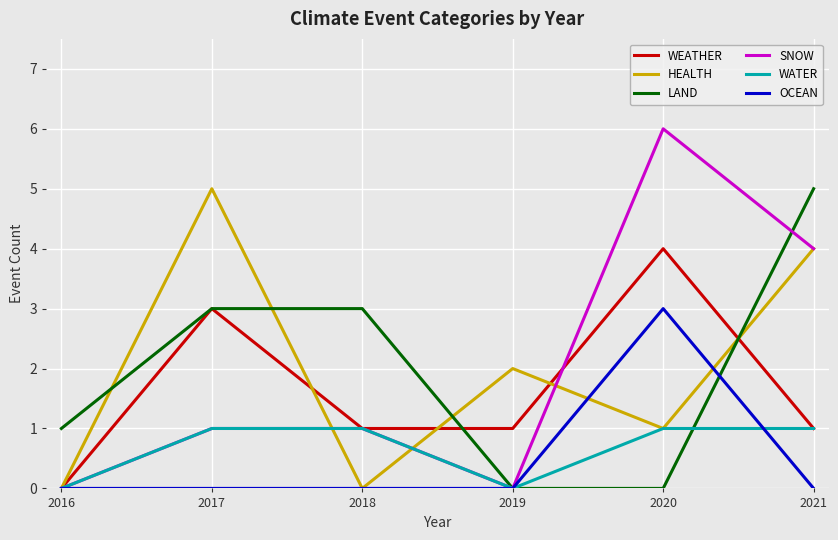

Read the LAND value at 2018.

3